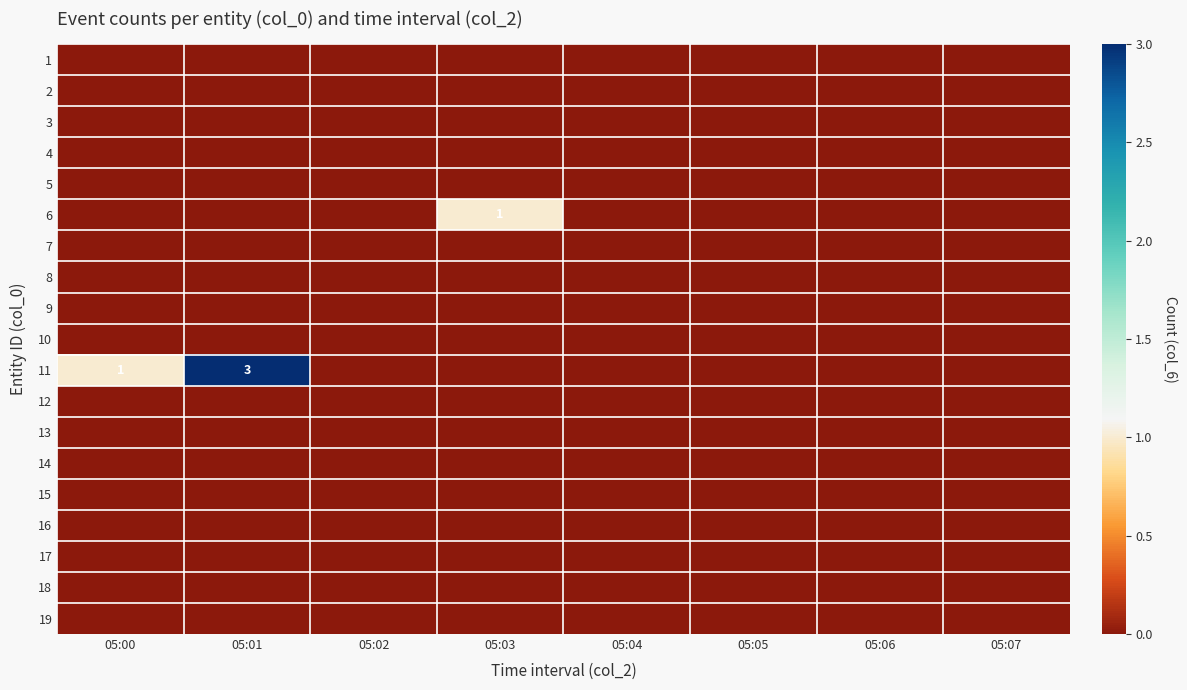

How many data points in 6 are above 0?

1